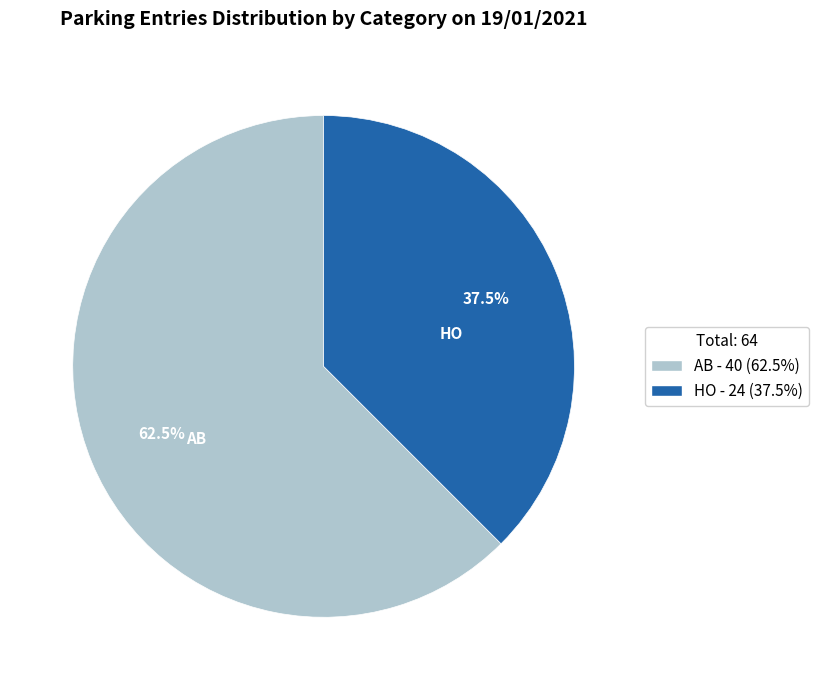

Rank the categories by value from highest to lowest.

AB, HO